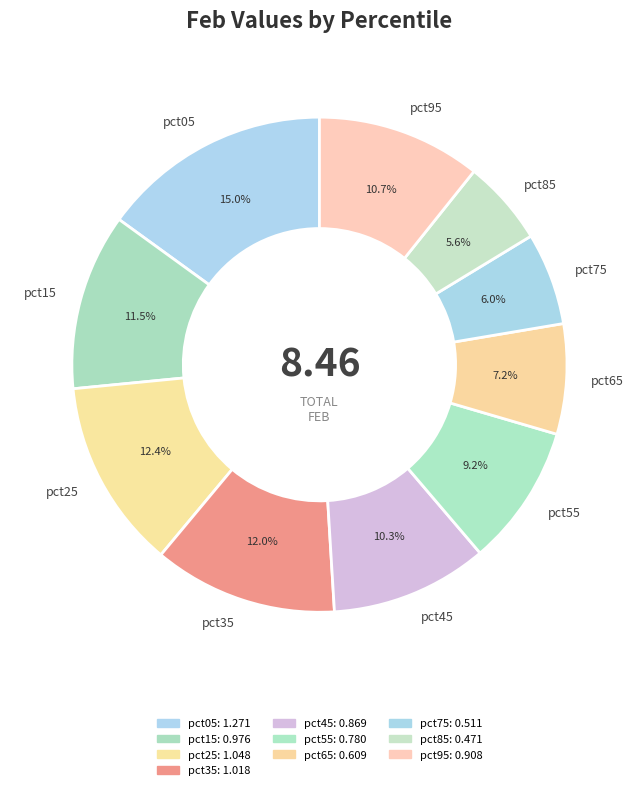

What percentage do pct15 and pct45 together represent?

21.8%